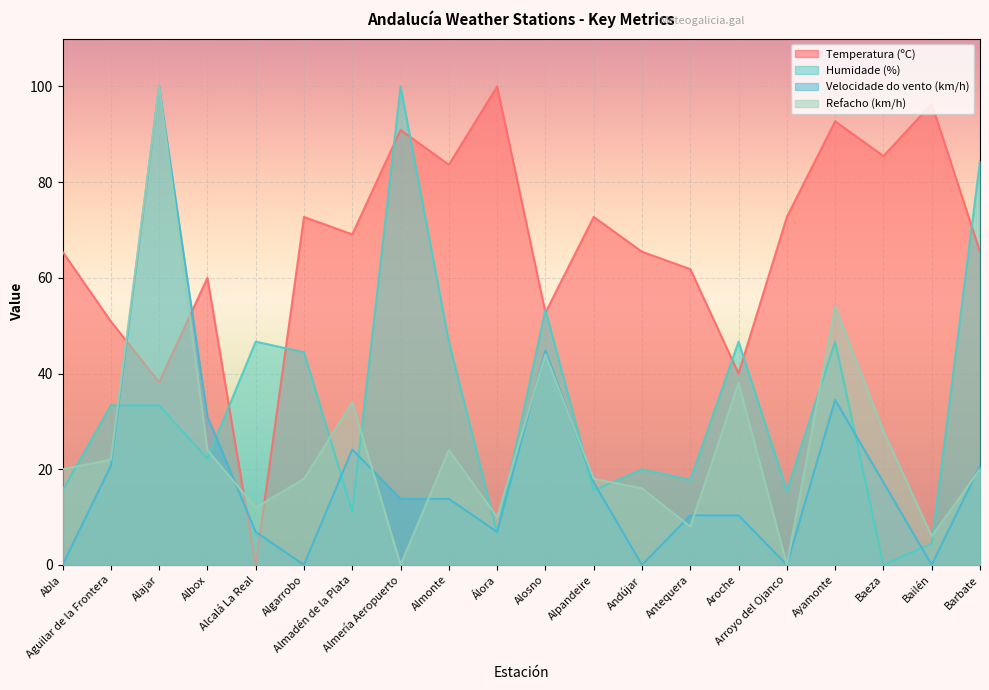

What are all the series names shown in the legend?

Temperatura (ºC), Humidade (%), Velocidade do vento (km/h), Refacho (km/h)